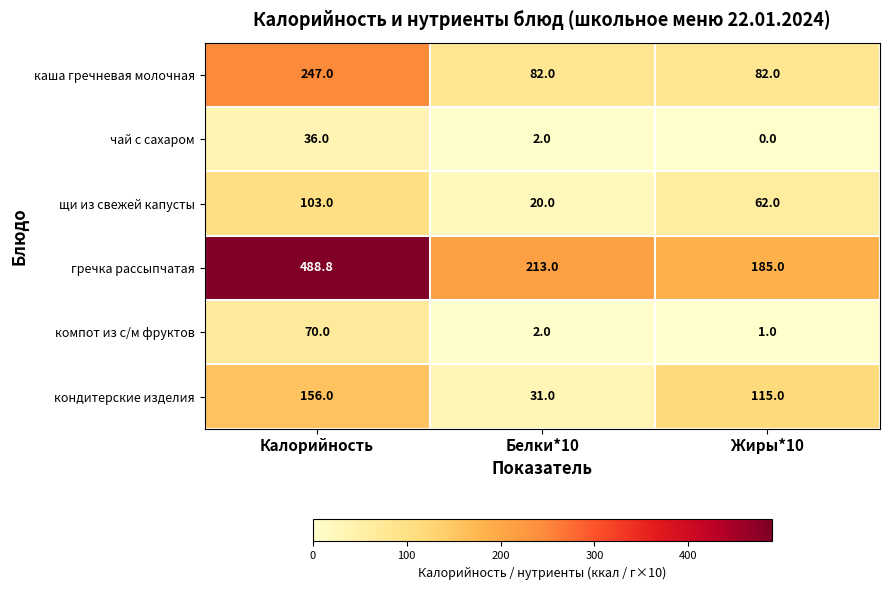

Rank the series by their maximum value, from highest to lowest.

гречка рассыпчатая, каша гречневая молочная, кондитерские изделия, щи из свежей капусты, компот из с/м фруктов, чай с сахаром